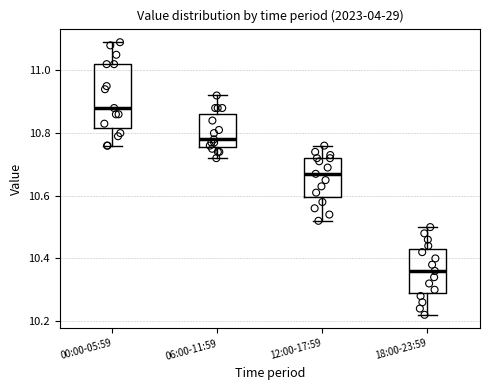

Where does the median line of the box for 00:00-05:59 sit on the y-axis? The values are not printed on the chart, so give them approximately, as read against the axis.

10.88